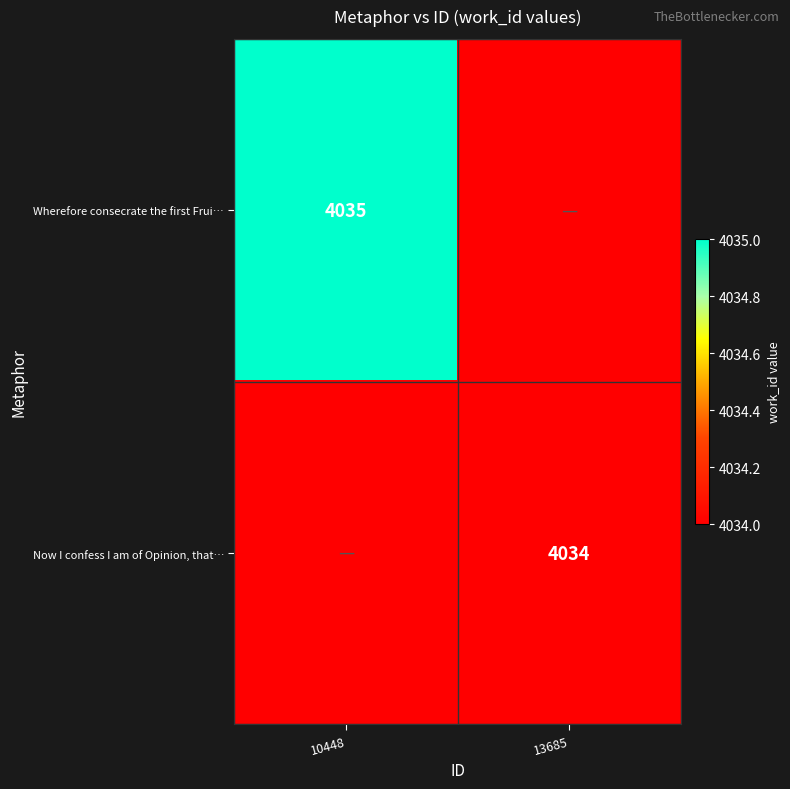

Is it true that Wherefore consecrate the first Frui… equals 1363 at 10448?

False